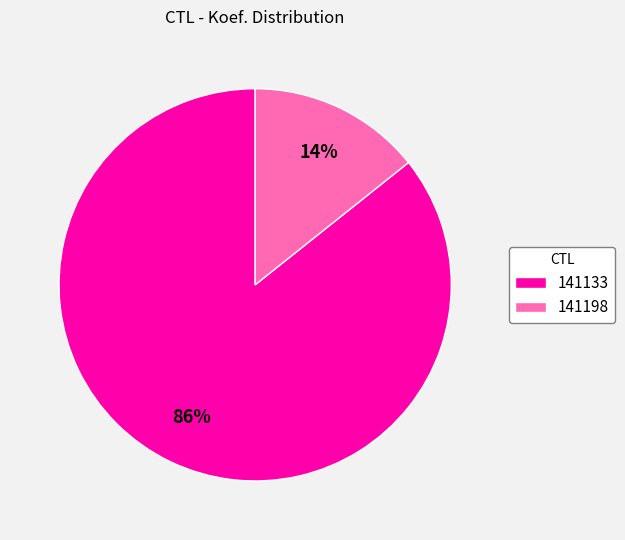

Rank the categories by value from lowest to highest.

141198, 141133